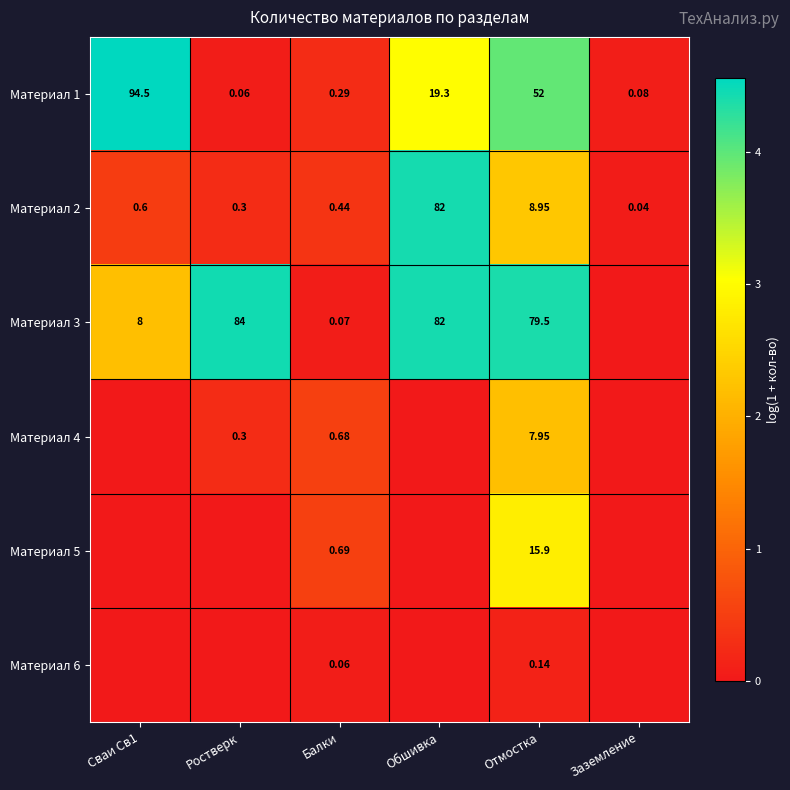

Which has a higher value, Обшивка or Отмостка?

Отмостка